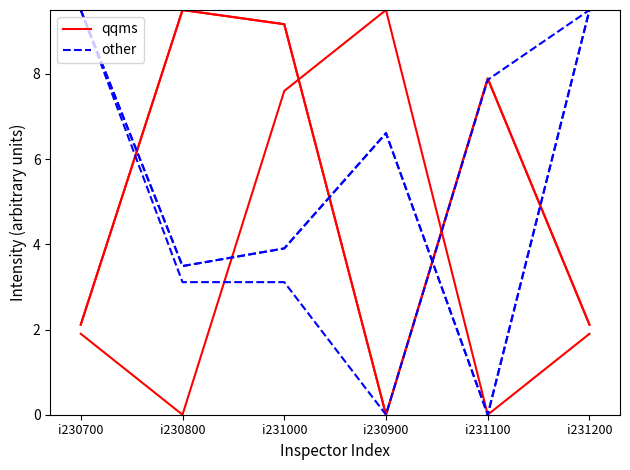

At which label does other reach its minimum?

i231100